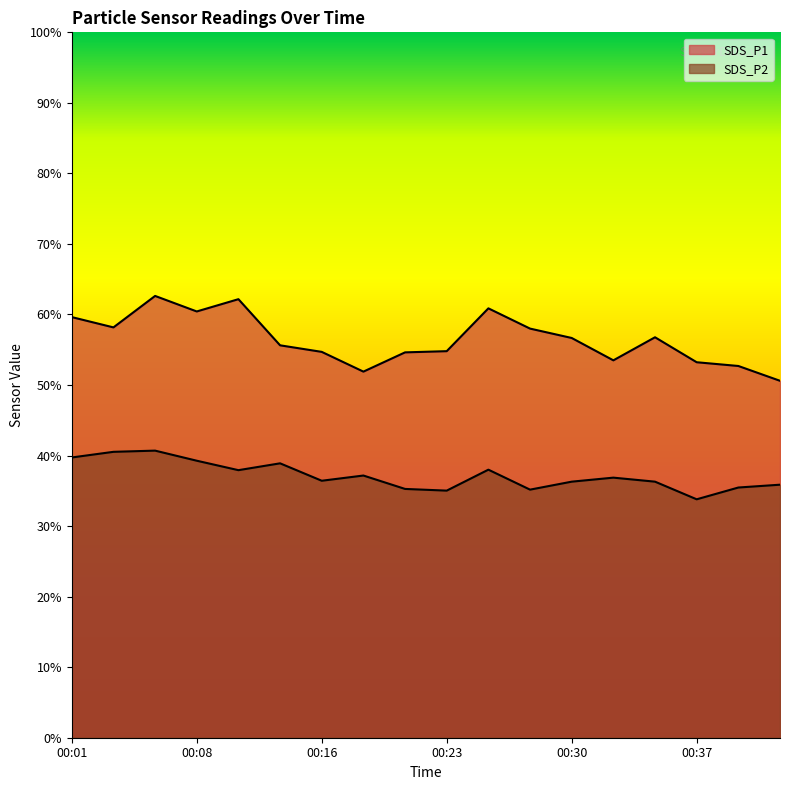

Rank the series by their maximum value, from highest to lowest.

SDS_P1, SDS_P2